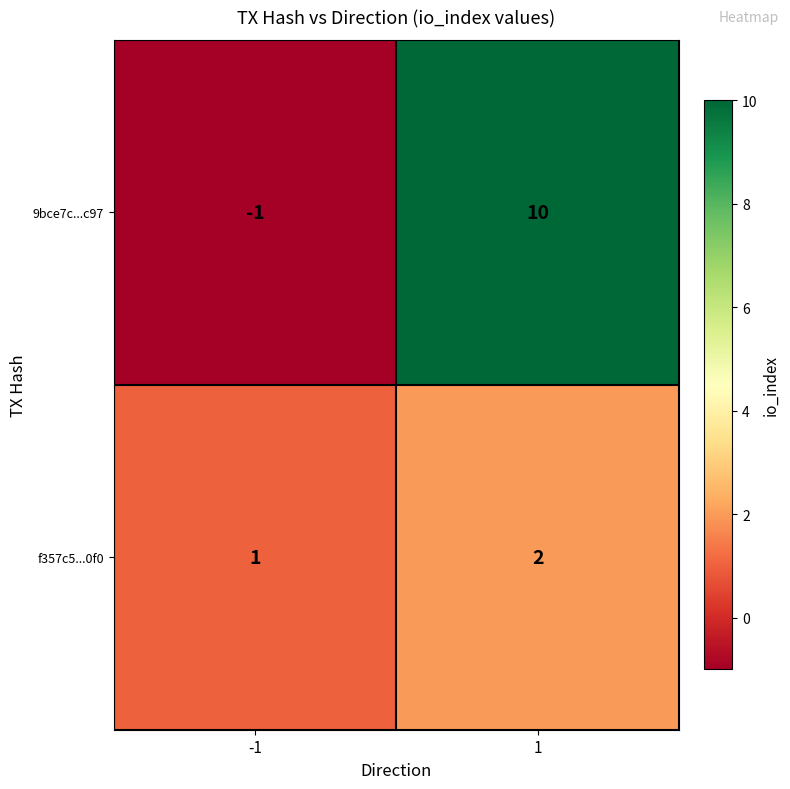

Which series has the largest range (max minus min)?

9bce7c...c97